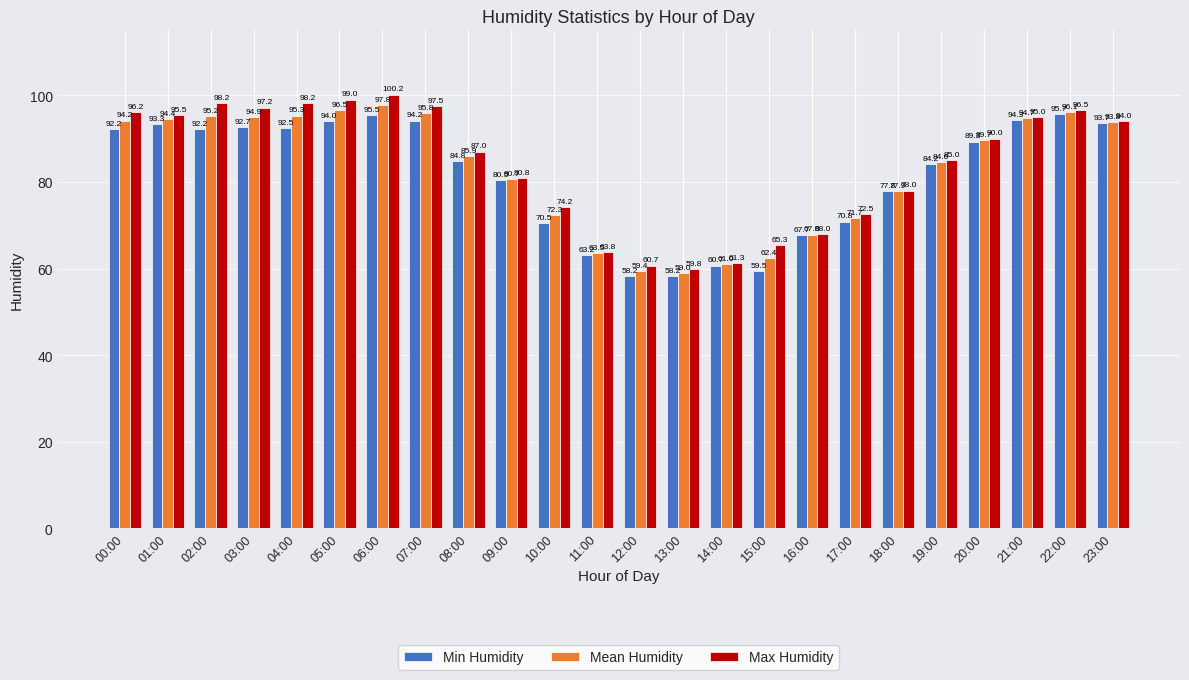

Rank the series by their maximum value, from highest to lowest.

Max Humidity, Mean Humidity, Min Humidity